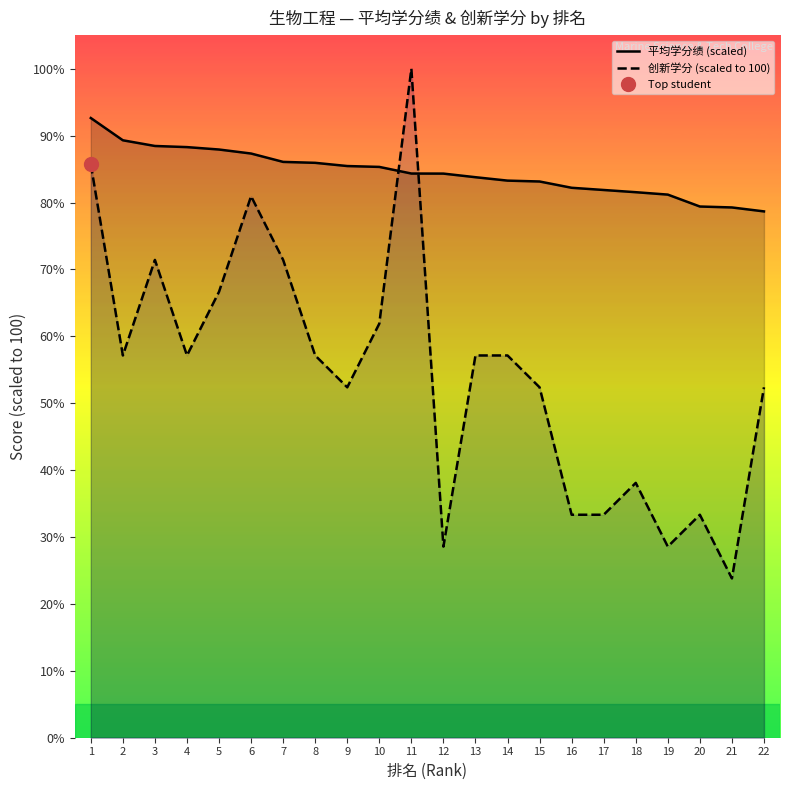

True or false: 创新学分 (scaled to 100) and 平均学分绩 (scaled) cross at least once.

True